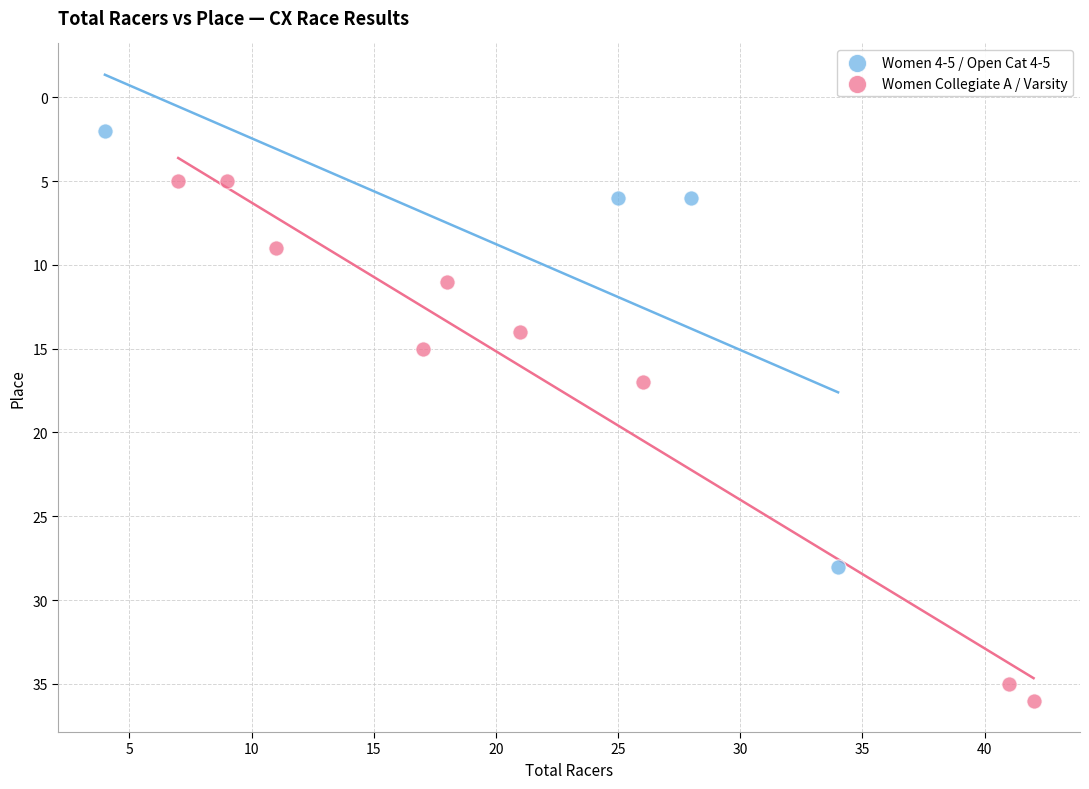

Which series reaches the maximum Y coordinate?

Women Collegiate A / Varsity